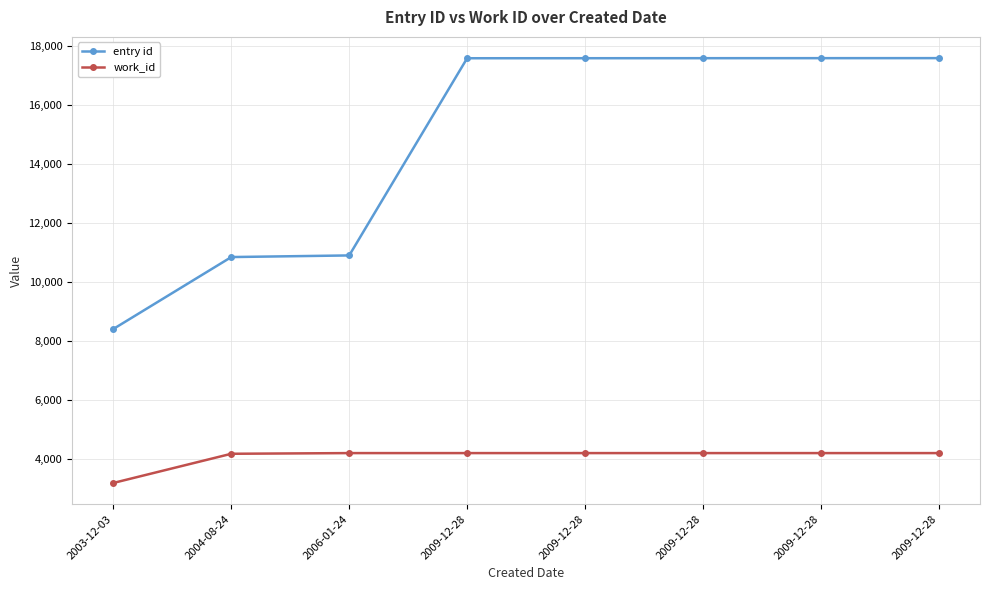

Is this an area chart (filled region under the line)?

No